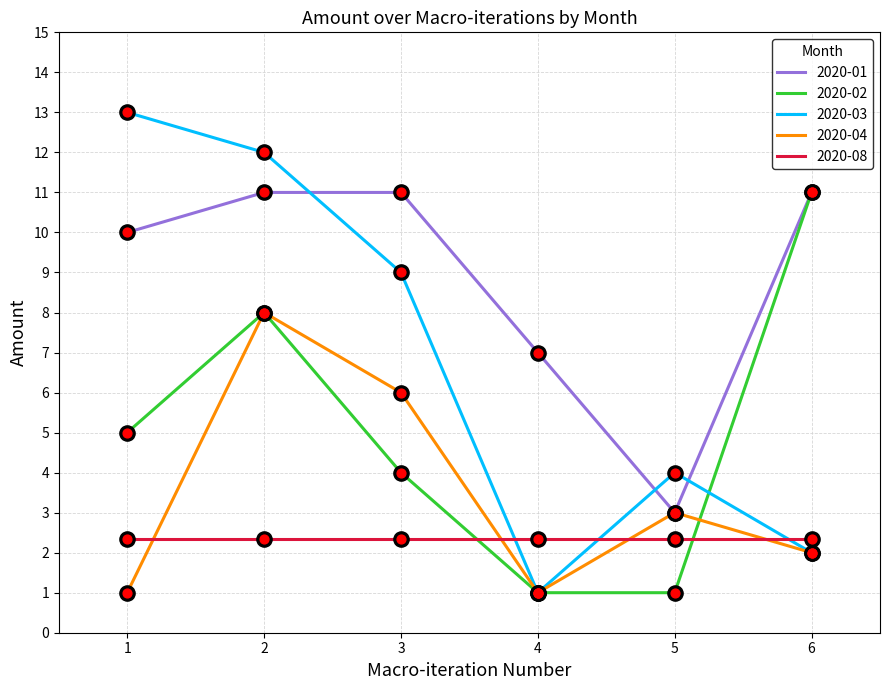

What is the spread (max minus min) of values at 3?

8.7